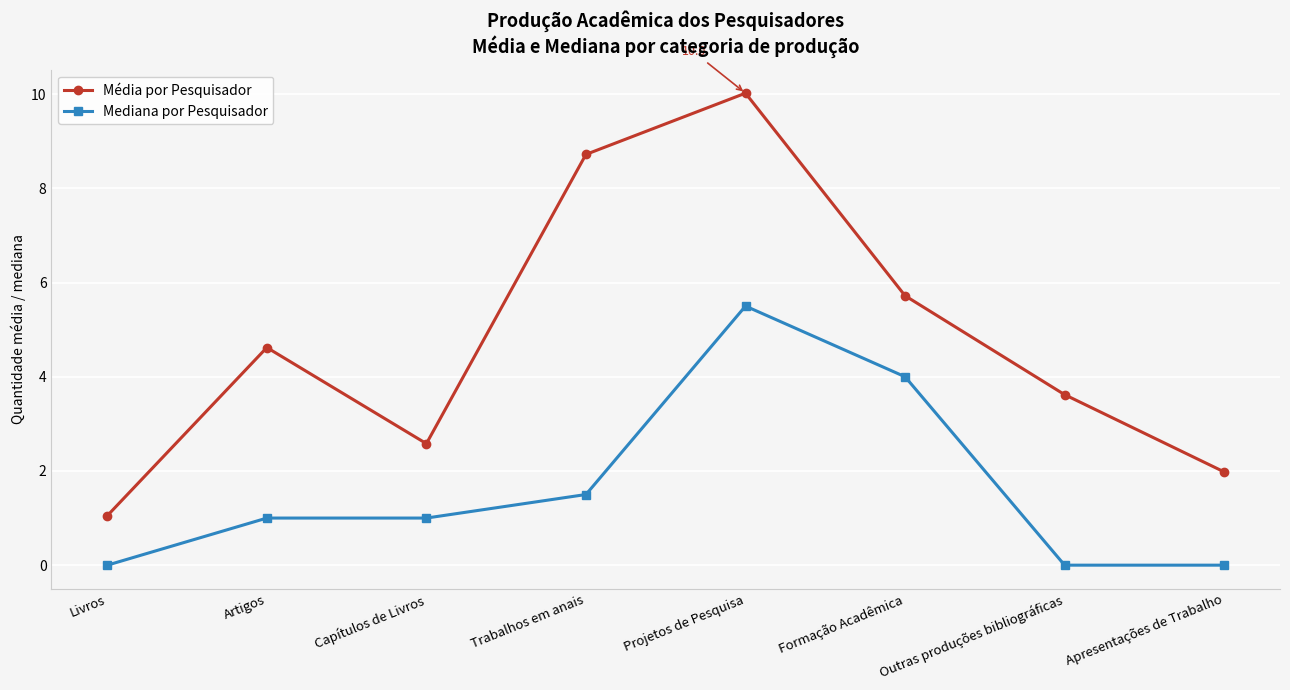

True or false: Média por Pesquisador has more than 0 interior local peaks.

True